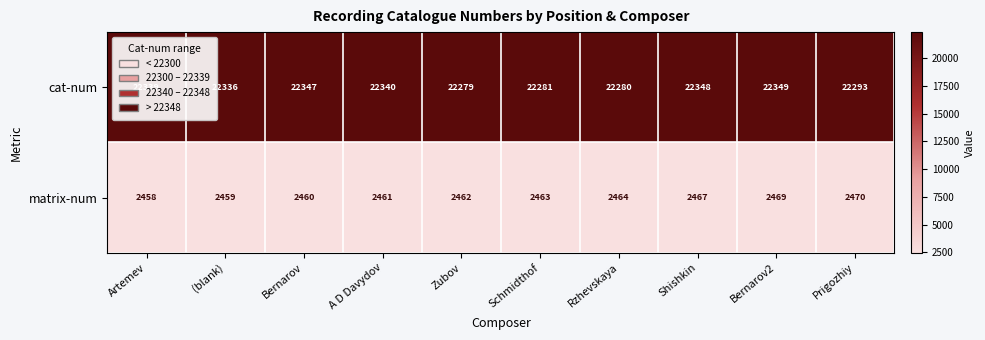

At which label is matrix-num closest to 2464?

Rzhevskaya